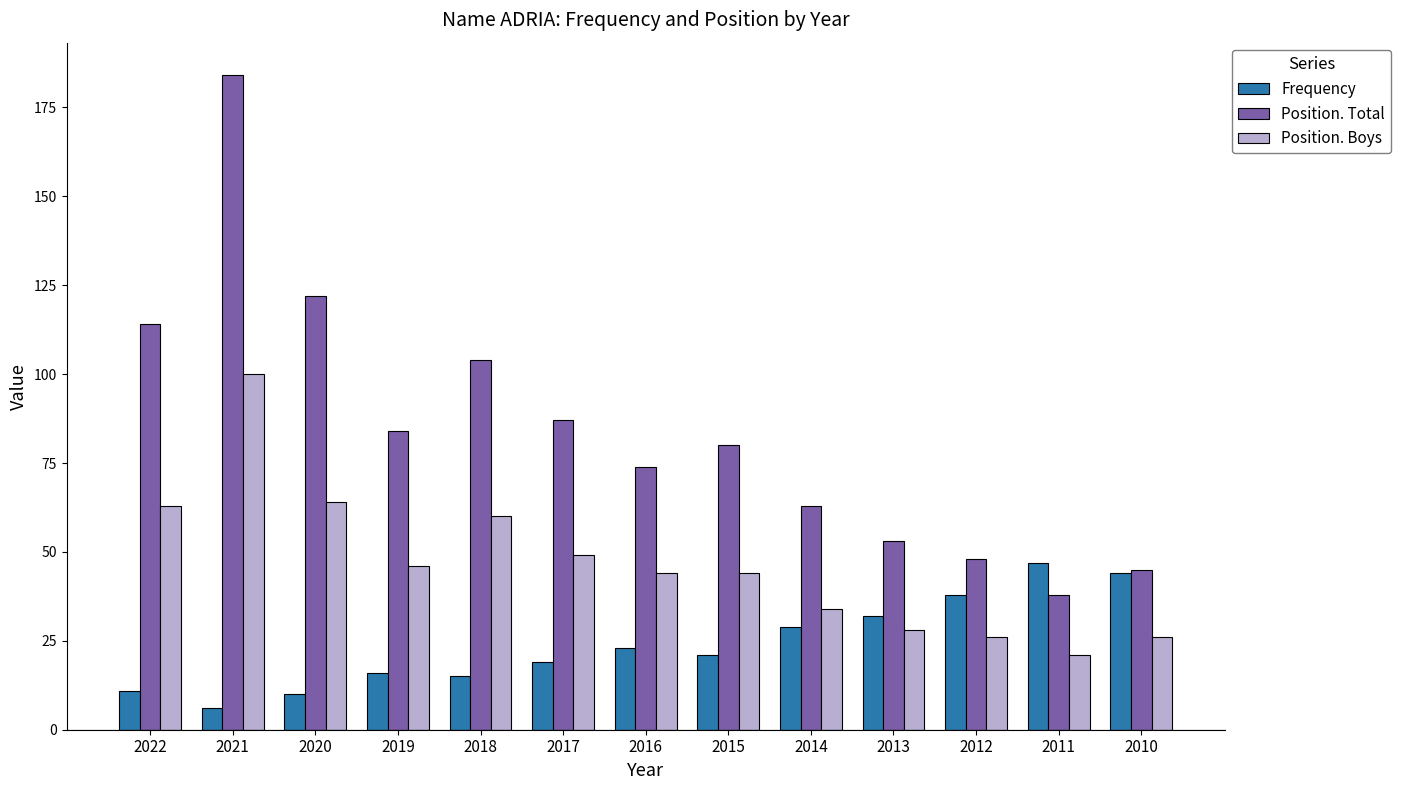

Are the bars horizontal?

No